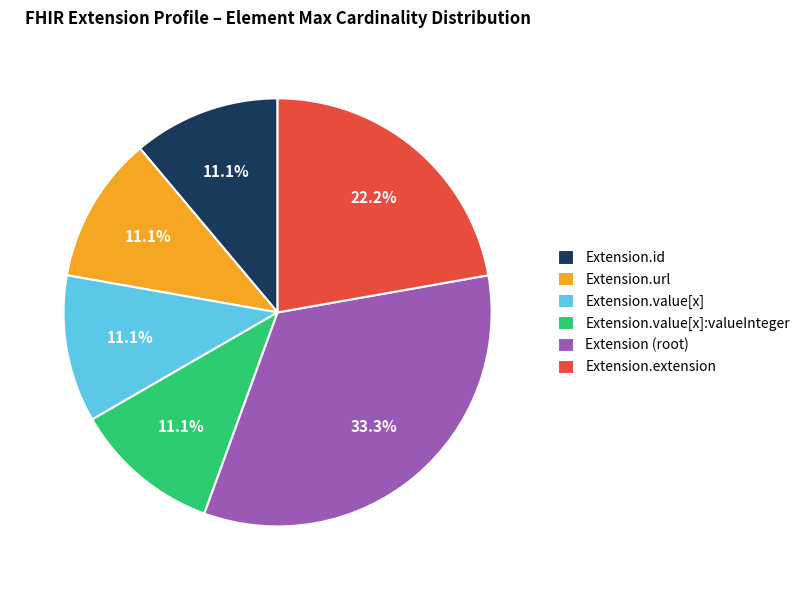

To the nearest percent, what is the average slice percentage?

17%